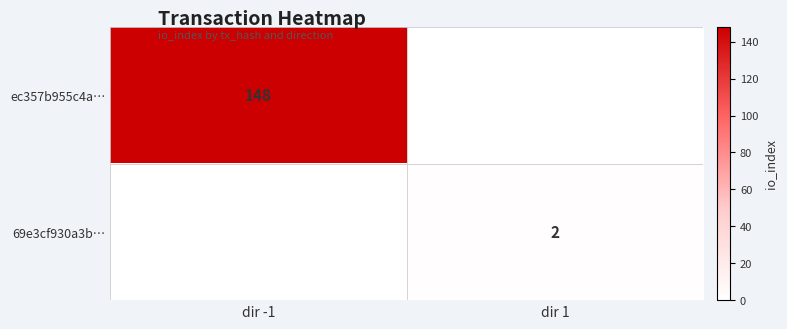

Is it true that 69e3cf930a3b… equals 3 at dir 1?

False